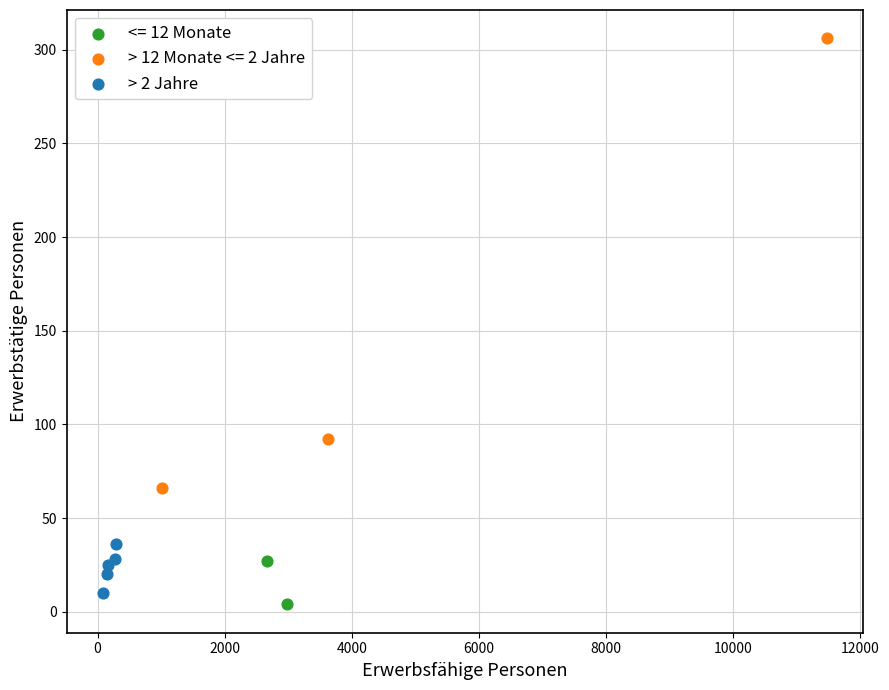

What are all the series names shown in the legend?

<= 12 Monate, > 12 Monate <= 2 Jahre, > 2 Jahre